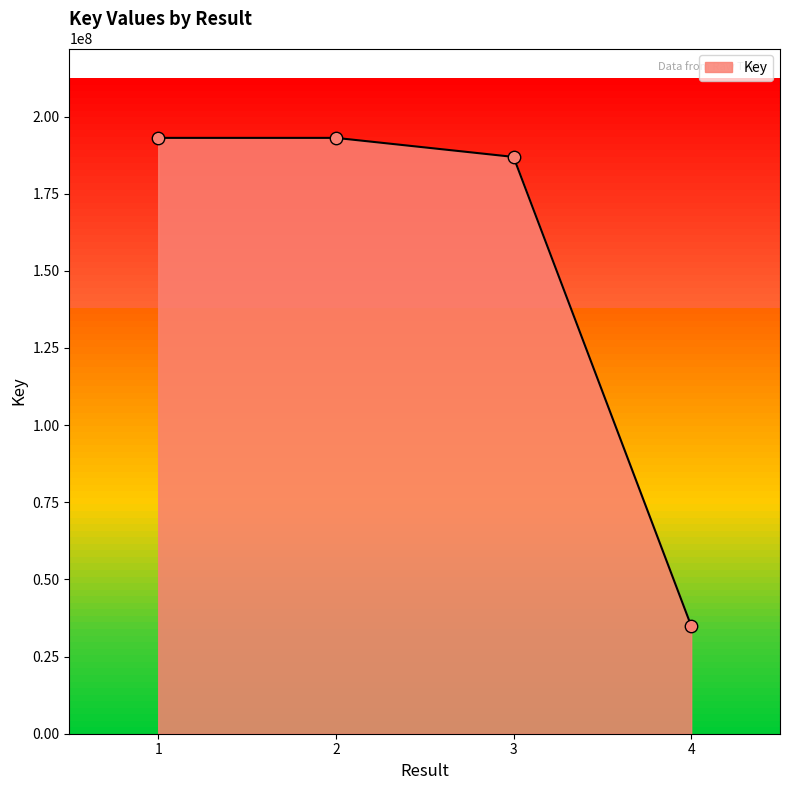

What is the ratio of the value at 4 to the value at 1?

0.2